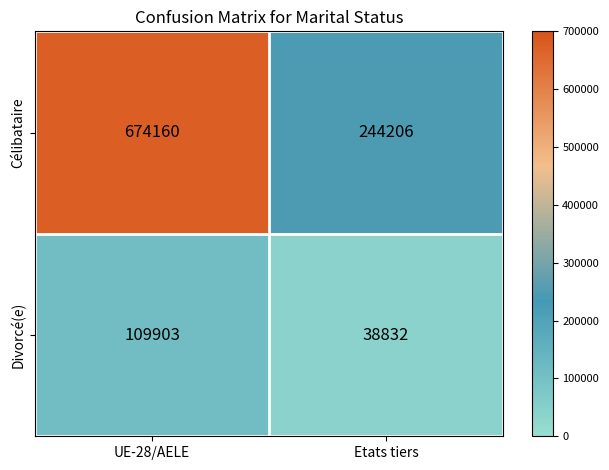

At which category does the chart reach its minimum across all series?

Etats tiers